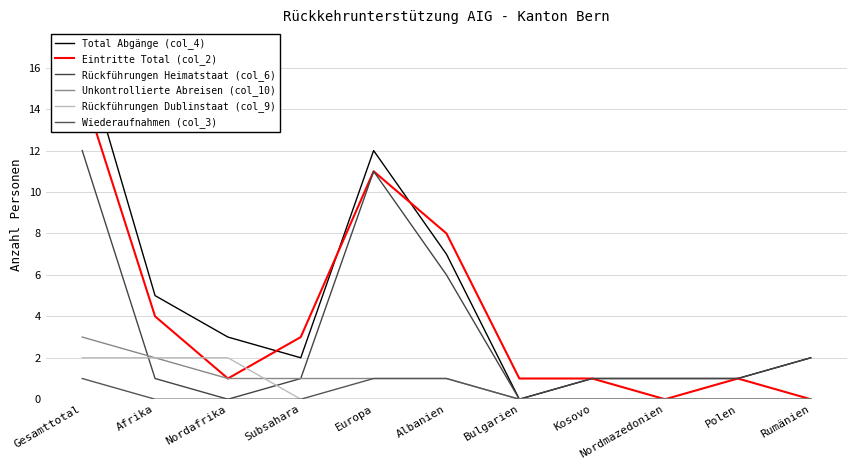

What is the maximum value for Eintritte Total (col_2)?

15